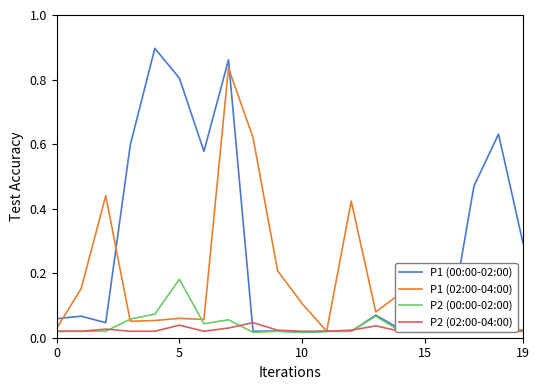

Is it true that P1 (02:00-04:00) equals 0.1 at 15?

False